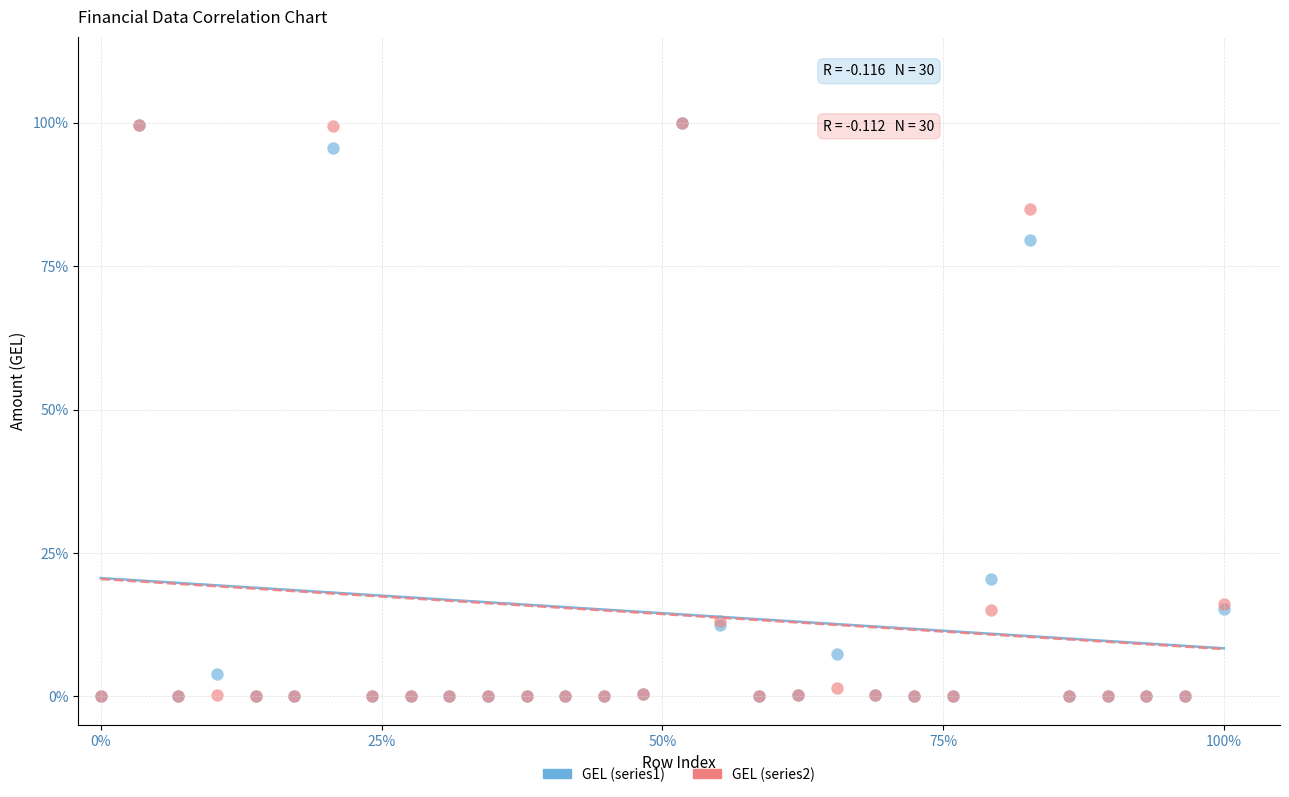

What are all the series names shown in the legend?

GEL (series1), GEL (series2)